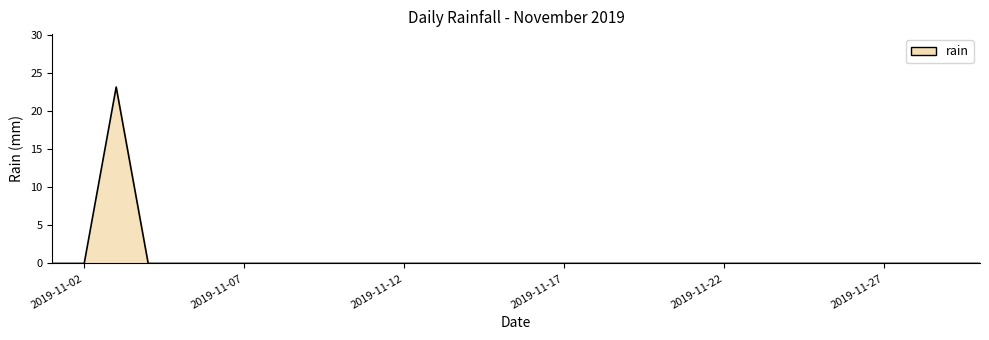

What is the greatest value displayed?

23.2